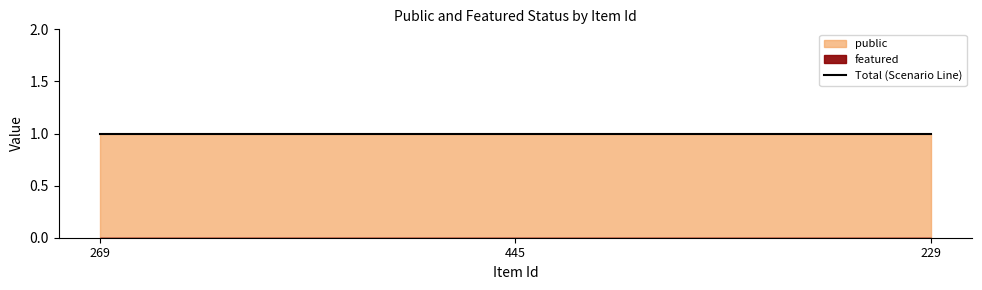

What is the lowest value of the public series?

1